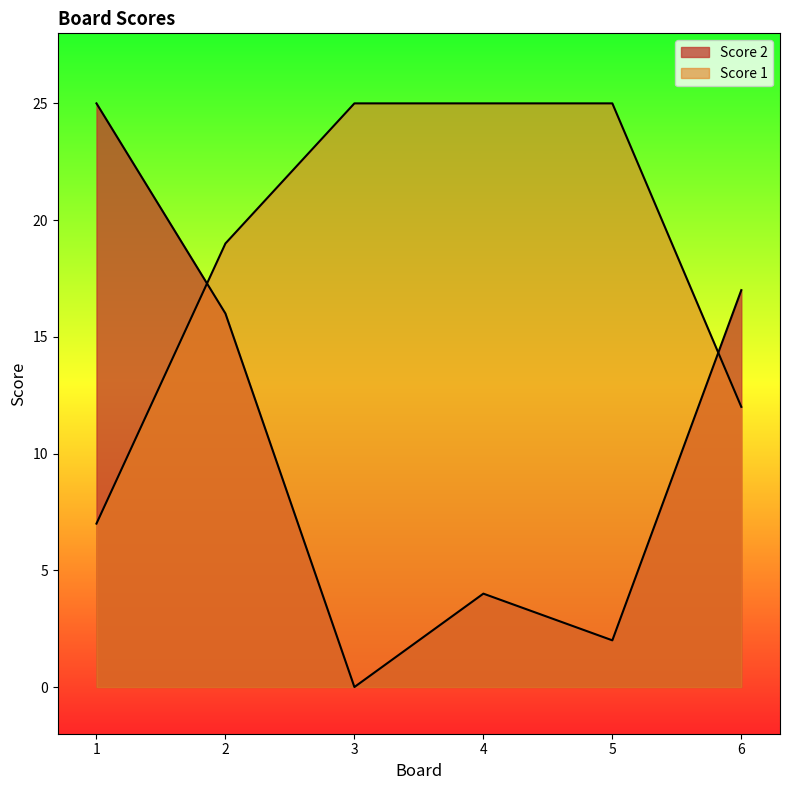

Between 6 and 1, which is larger?

1